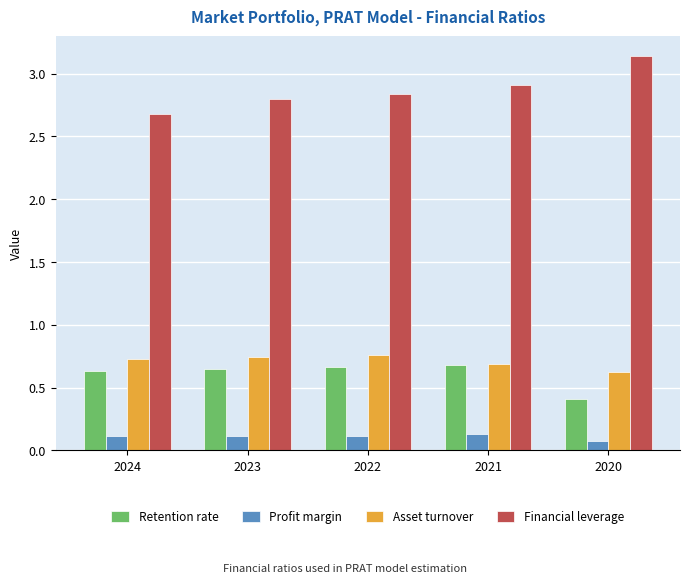

Are the bars horizontal?

No